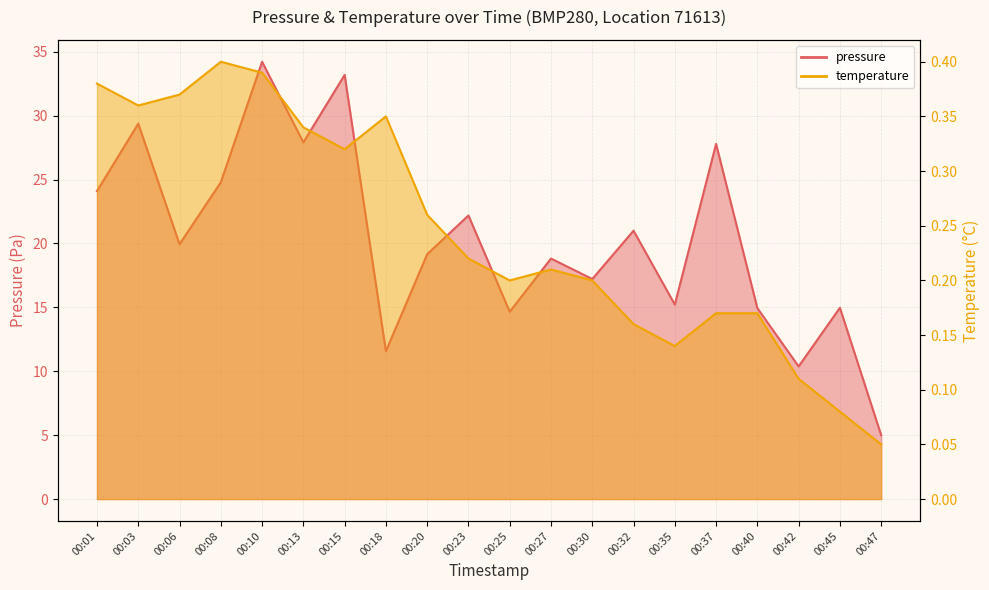

Between 00:10 and 00:15, which series saw the biggest shift?

pressure